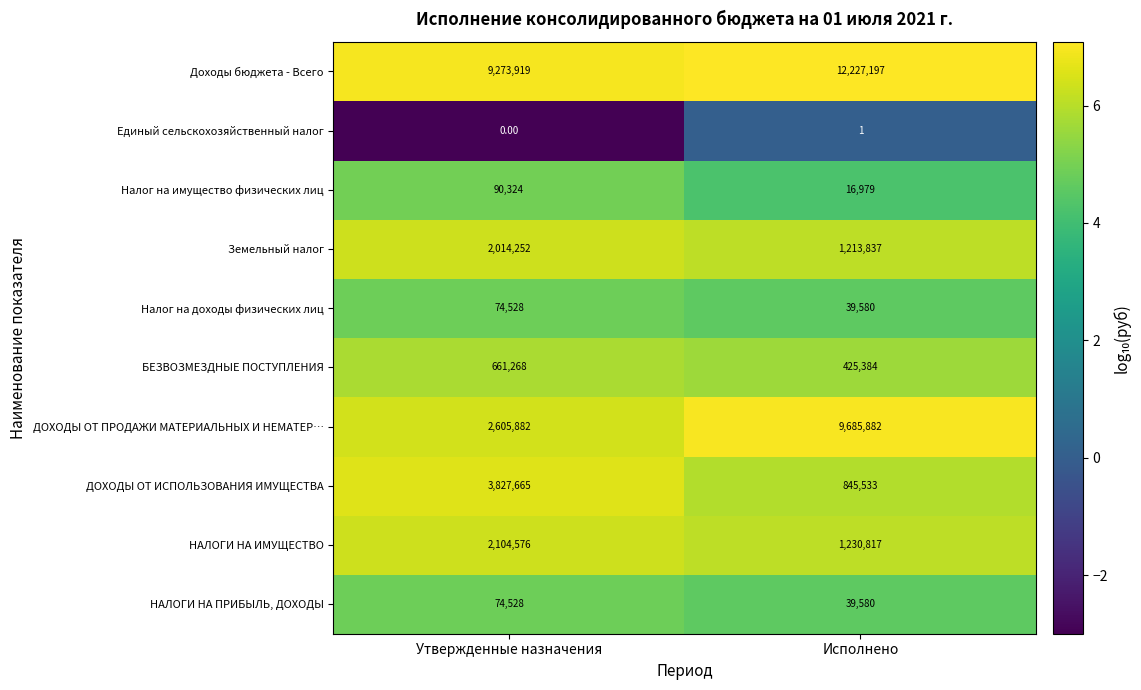

What is the sum of all Налог на имущество физических лиц values?

107303